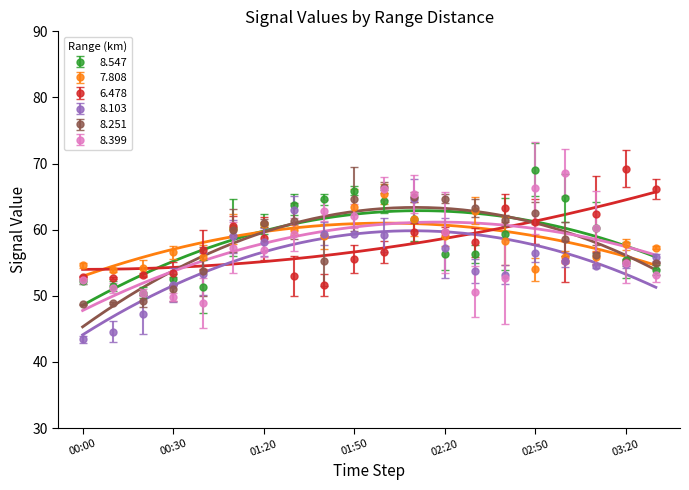

Is this an area chart (filled region under the line)?

No